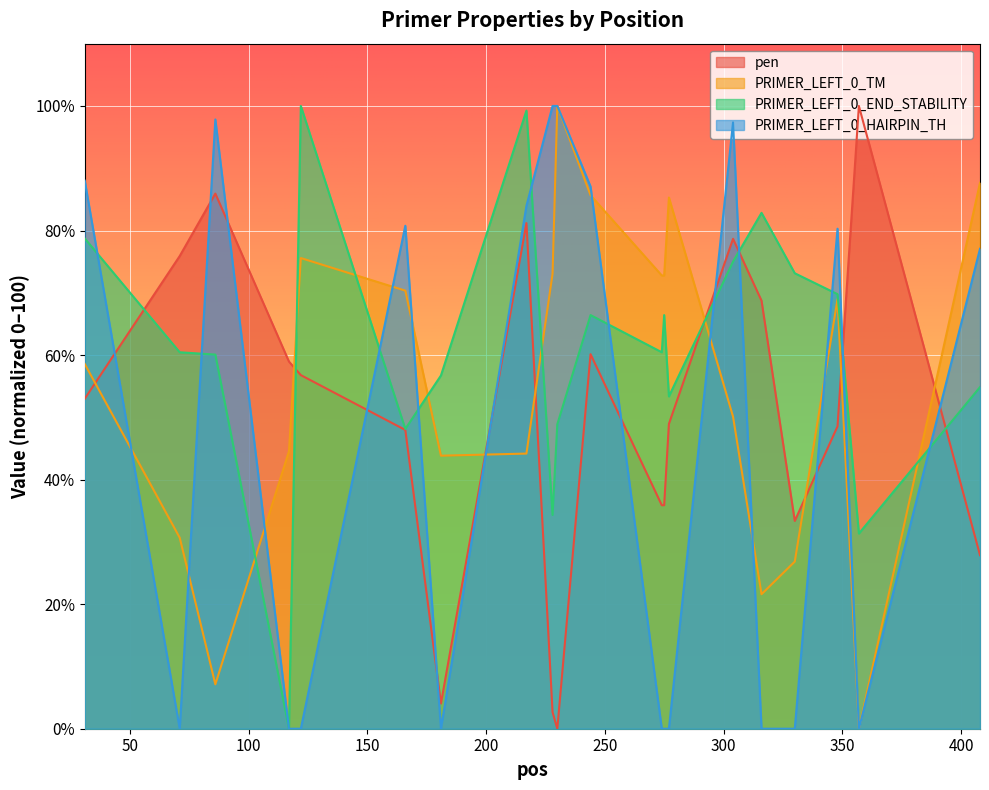

How many values in PRIMER_LEFT_0_END_STABILITY are above zero?

19